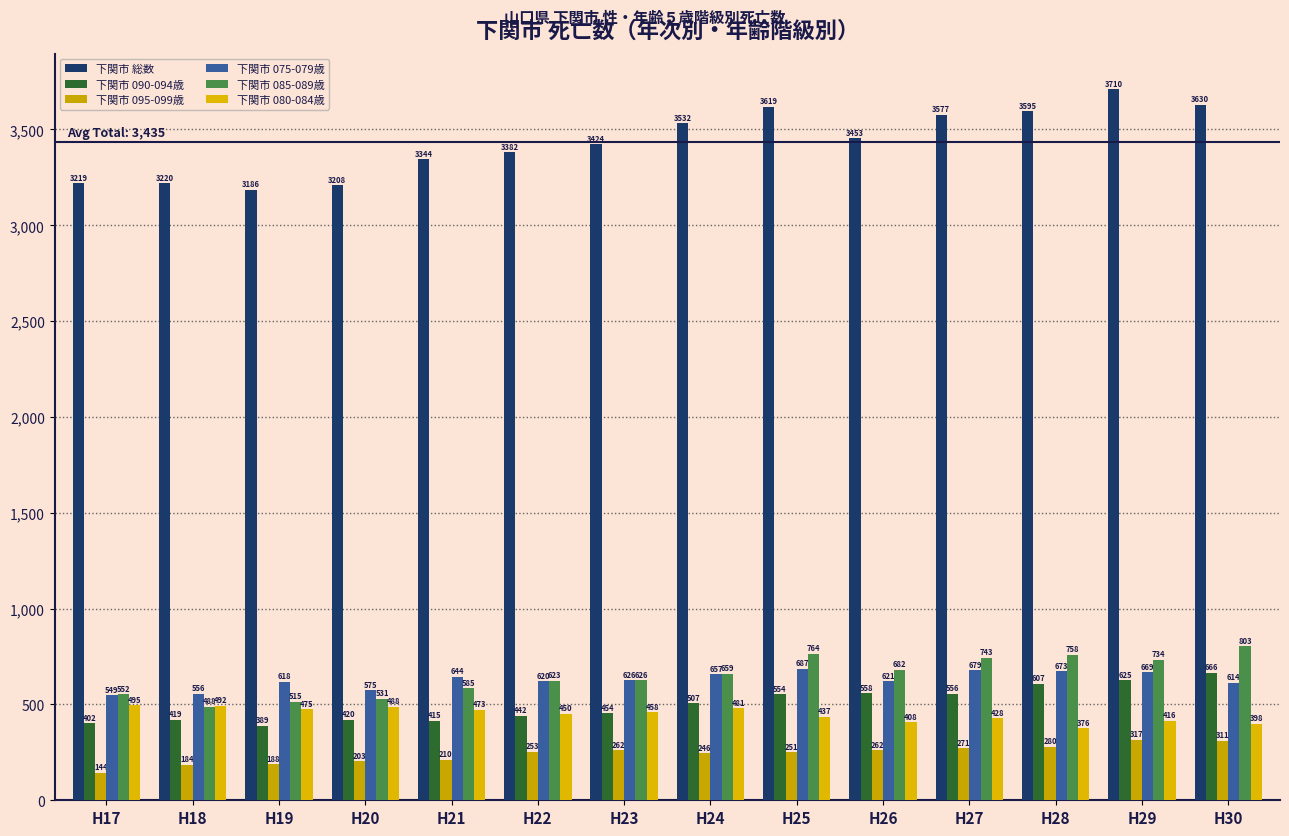

Reading left to right, transcribe all the data shown in this chart.

下関市 総数: 3219	3220	3186	3208	3344	3382	3424	3532	3619	3453	3577	3595	3710	3630
下関市 090-094歳: 402	419	389	420	415	442	454	507	554	558	556	607	625	666
下関市 095-099歳: 144	184	188	203	210	253	262	246	251	262	271	280	317	311
下関市 075-079歳: 549	556	618	575	644	620	626	657	687	621	679	673	669	614
下関市 085-089歳: 552	488	515	531	585	623	626	659	764	682	743	758	734	803
下関市 080-084歳: 495	492	475	488	473	450	458	481	437	408	428	376	416	398